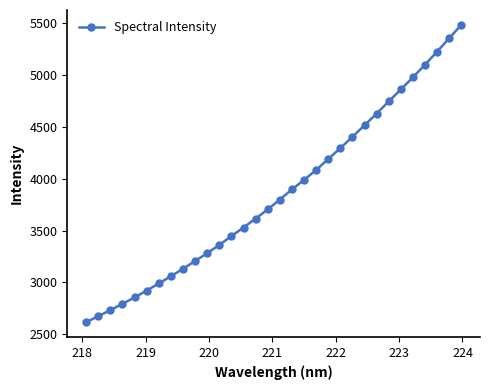

What is the average value?

3858.3